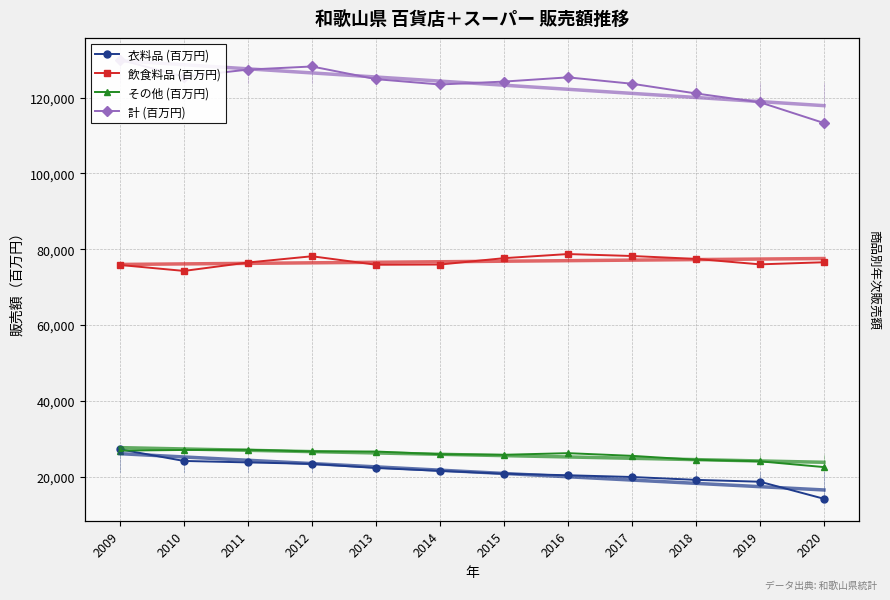

Which label corresponds to the smallest value in the chart?

2020